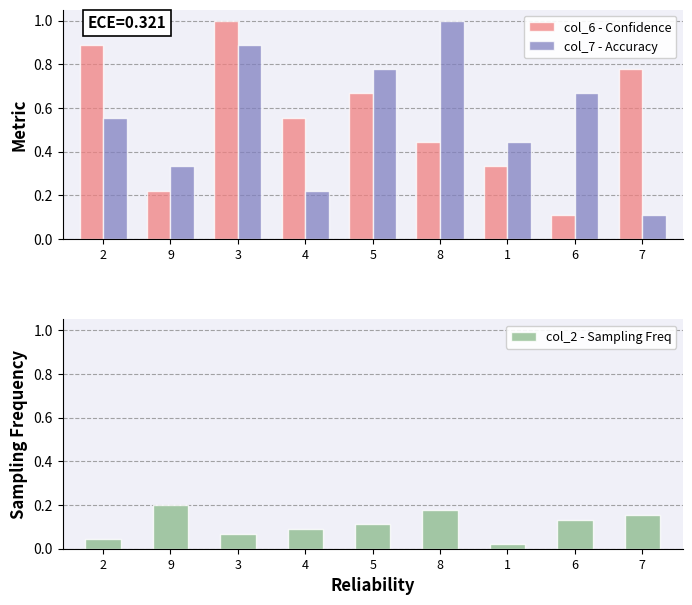

True or false: col_2 - Sampling Freq has a value of 0.3 at 8.

False